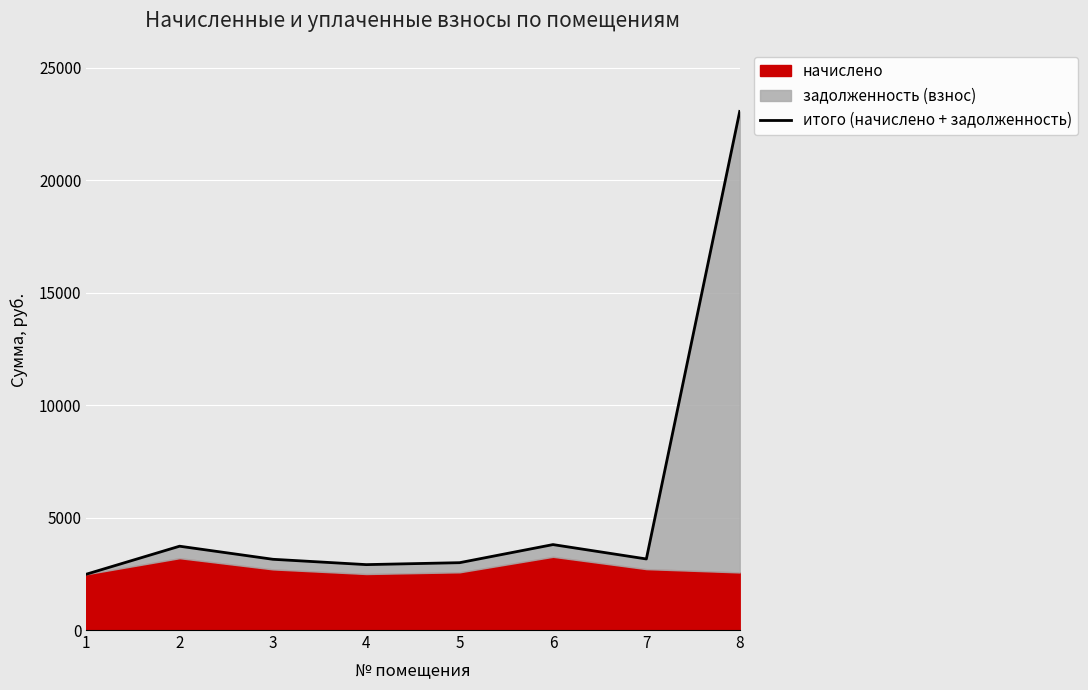

True or false: the data shows 5808.6 at 6.

False